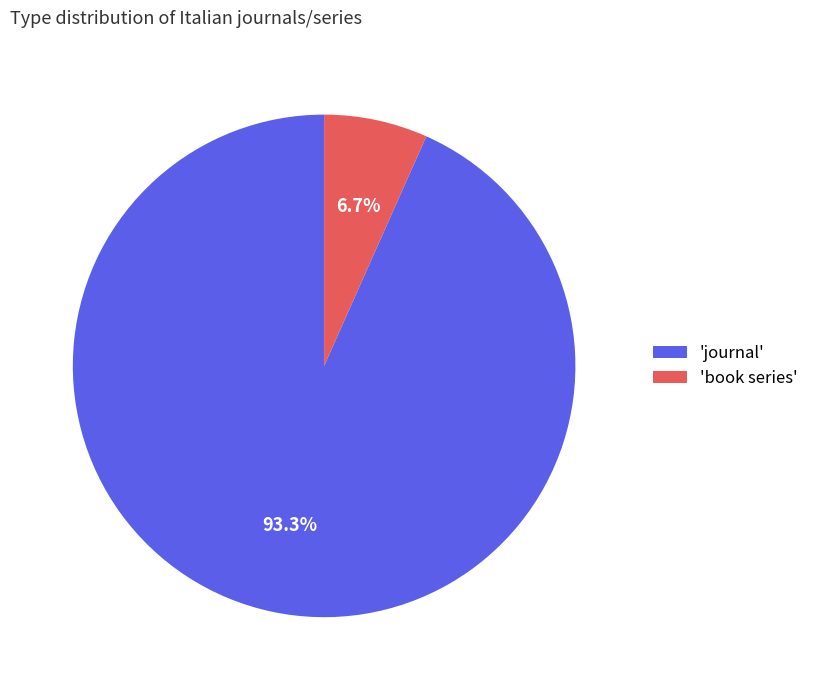

How many segments does this pie chart have?

2